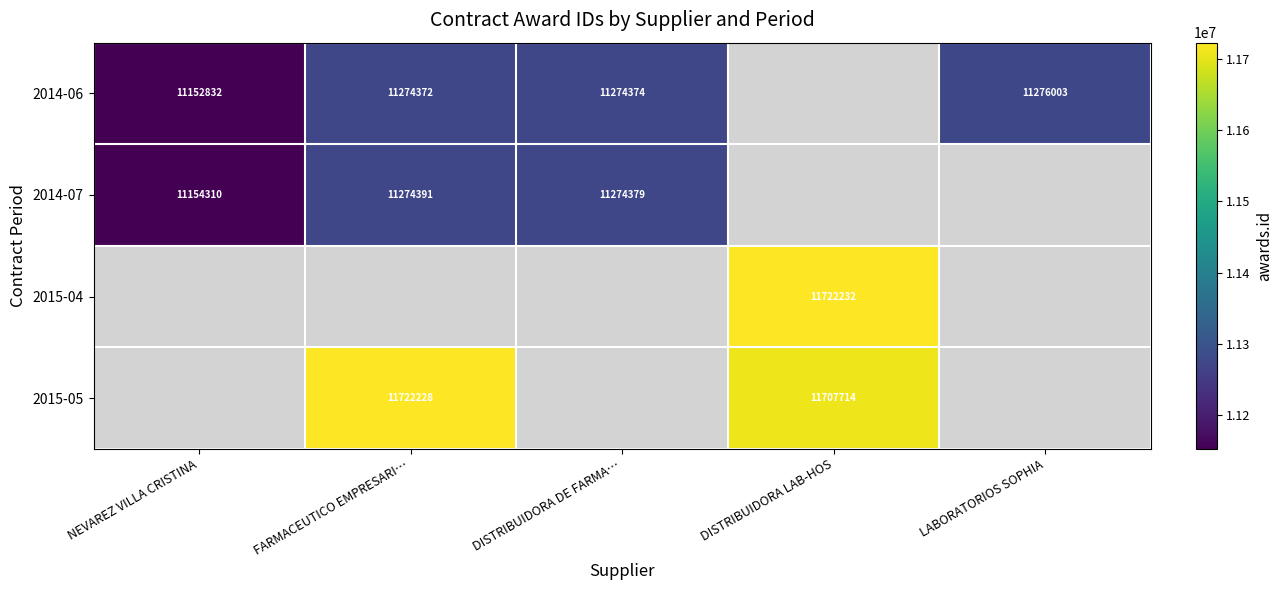

Is it true that 2015-04 equals 20232378 at DISTRIBUIDORA LAB-HOS?

False